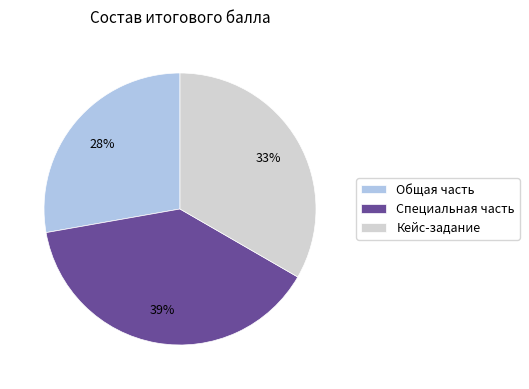

What is the ratio of the value at Специальная часть to the value at Общая часть?

1.4